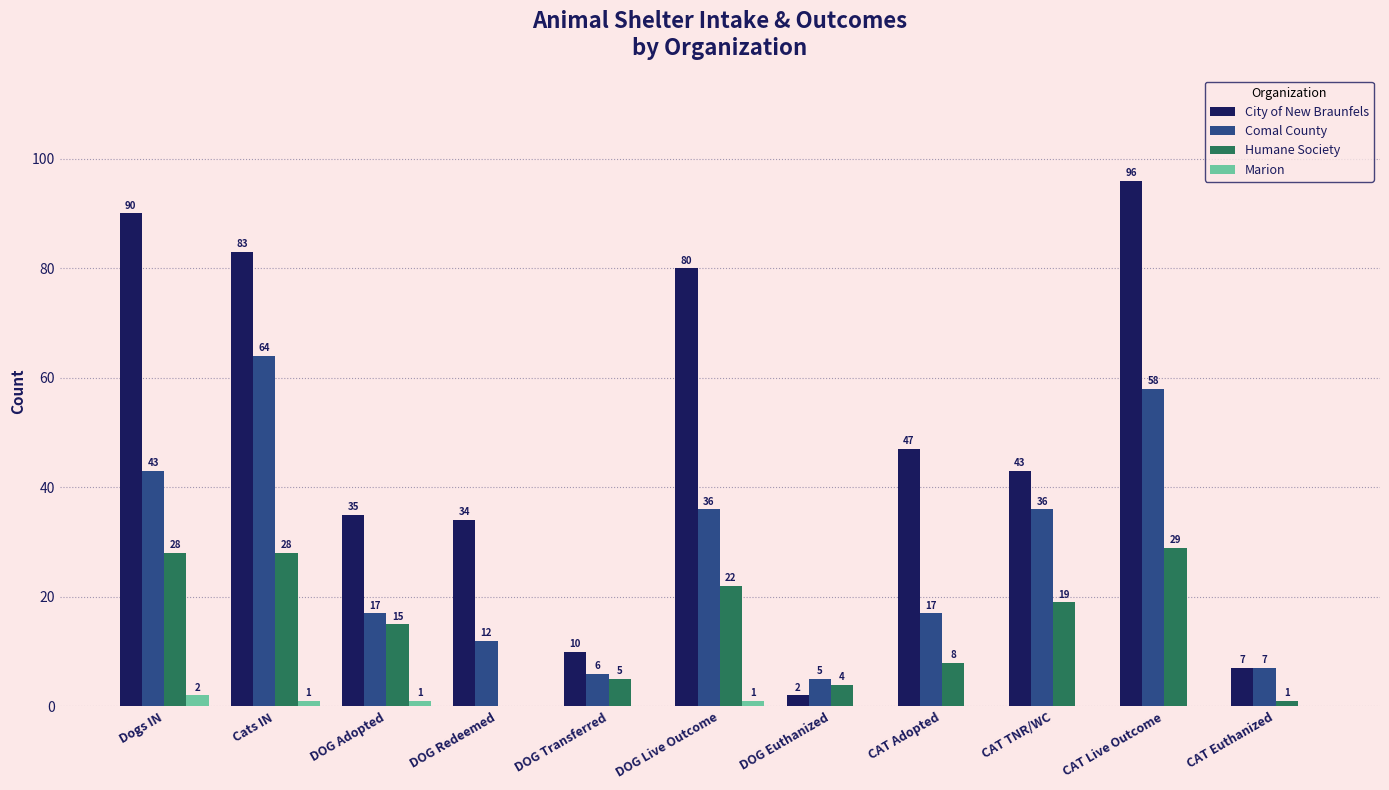

What is the sum of all Marion values?

5